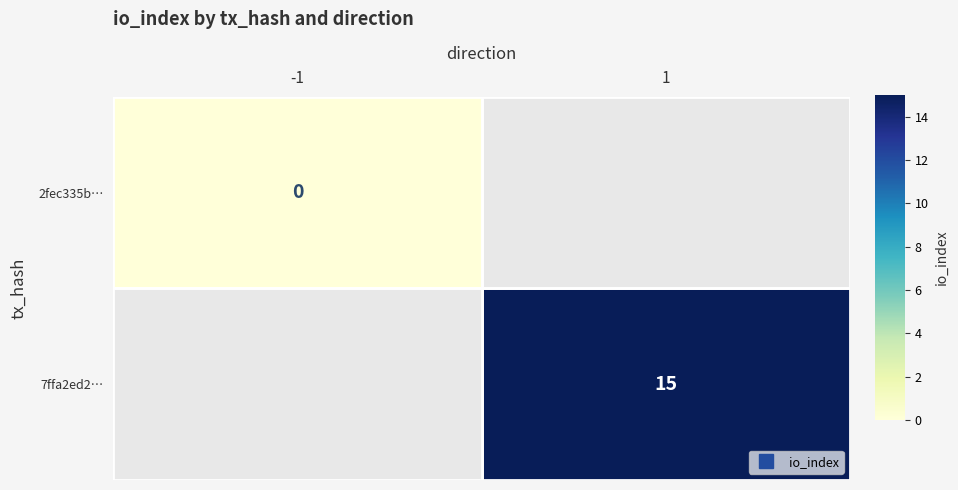

How many distinct data groups are displayed?

2